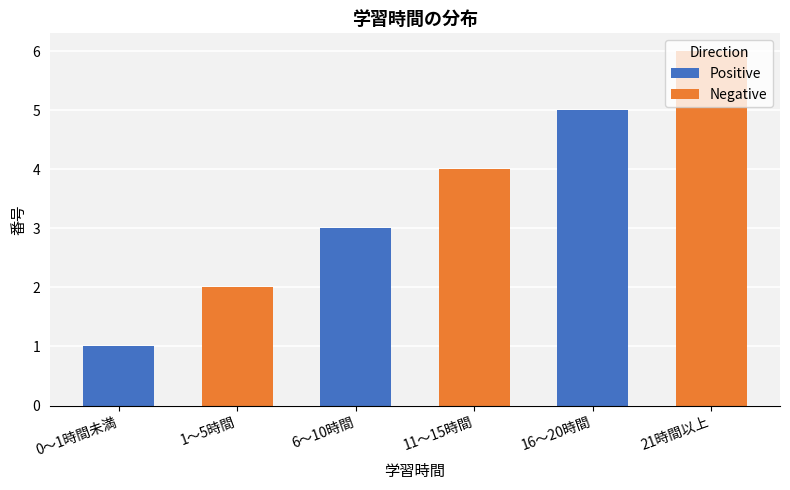

What is the label of the 2nd bar from the left?

6～10時間